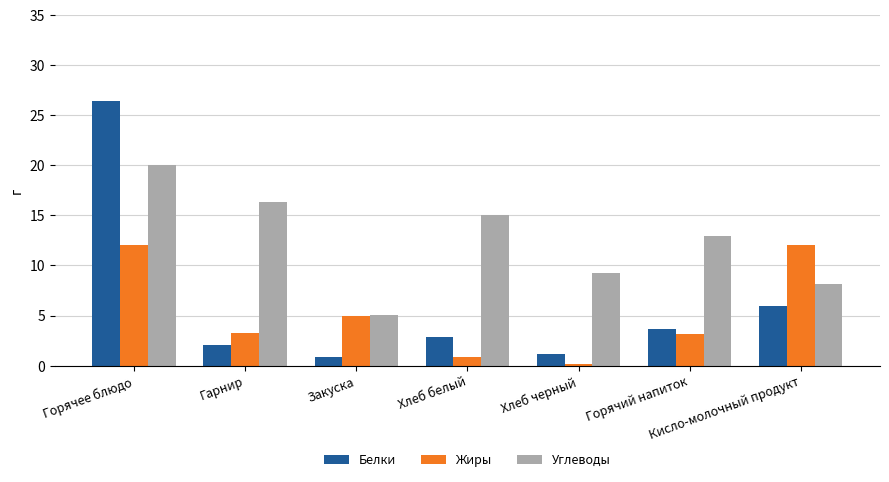

What is the difference between the highest and lowest values at Хлеб белый?

14.2